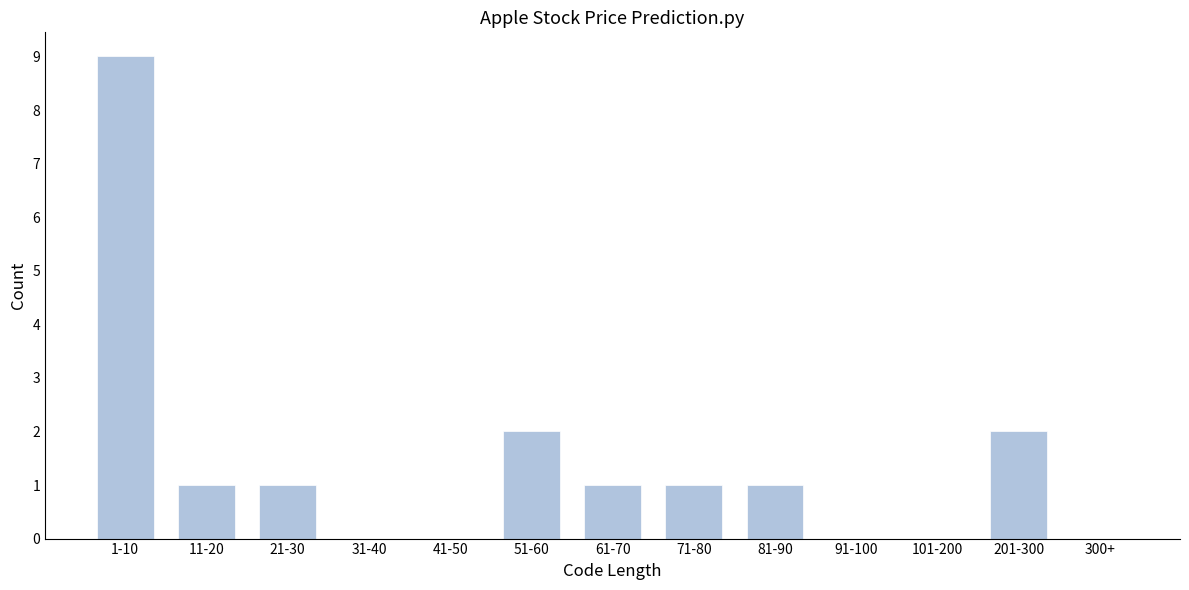

Reading right to left, extract all data points from this chart.

300+=0	201-300=2	101-200=0	91-100=0	81-90=1	71-80=1	61-70=1	51-60=2	41-50=0	31-40=0	21-30=1	11-20=1	1-10=9